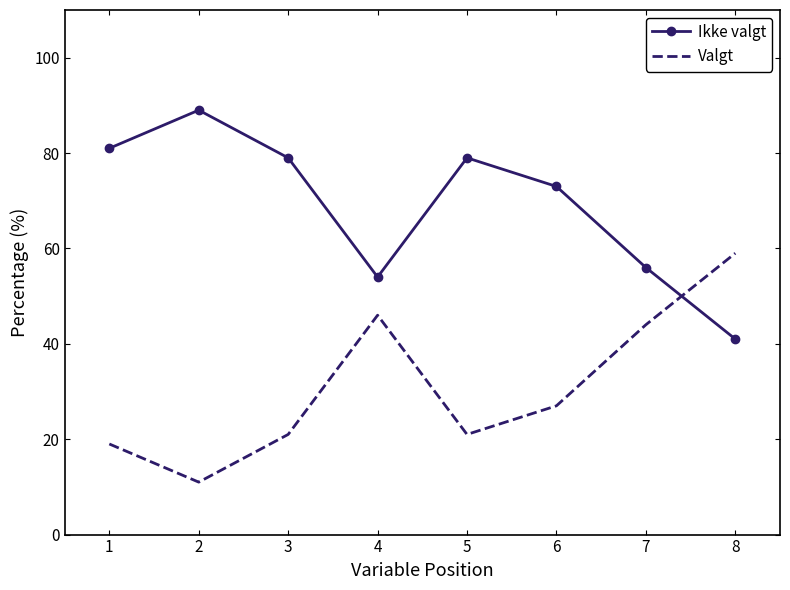

How many intersections are there between Ikke valgt and Valgt?

1